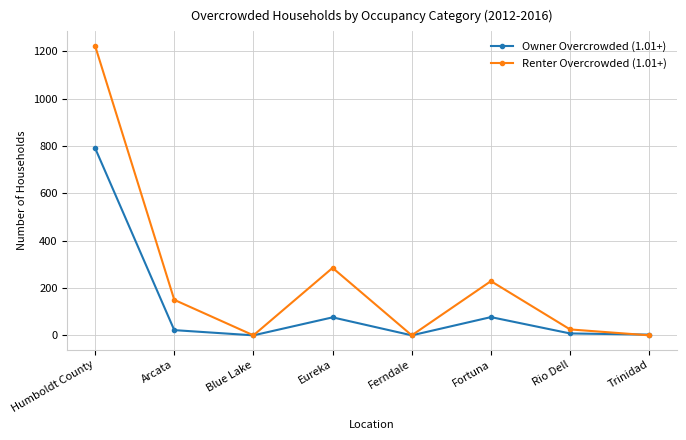

Does the chart display data point markers on the line(s)?

Yes